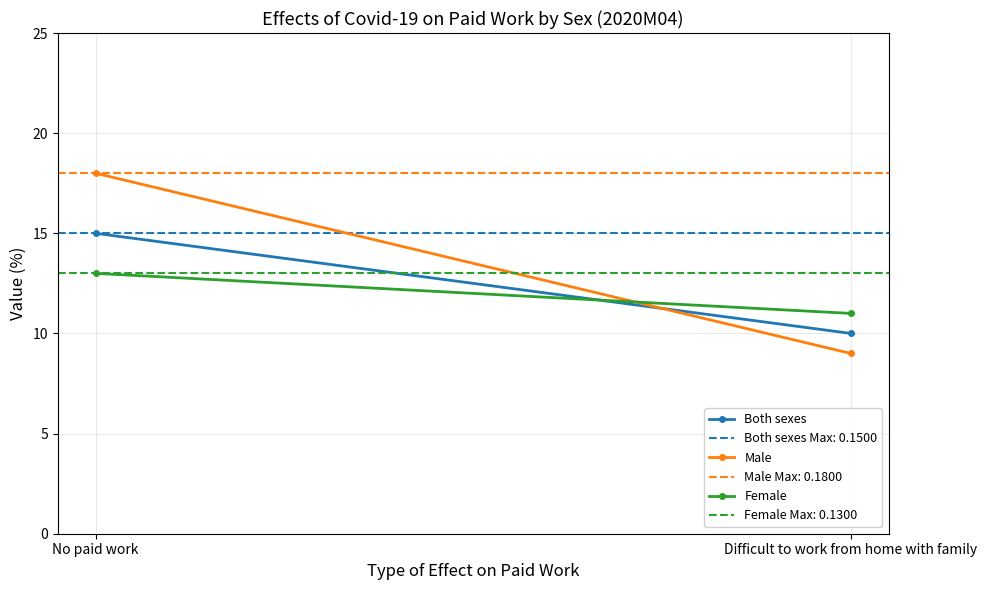

Reading left to right, extract all data points from this chart.

Both sexes: No paid work=15	Difficult to work from home with family=10
Male: No paid work=18	Difficult to work from home with family=9
Female: No paid work=13	Difficult to work from home with family=11